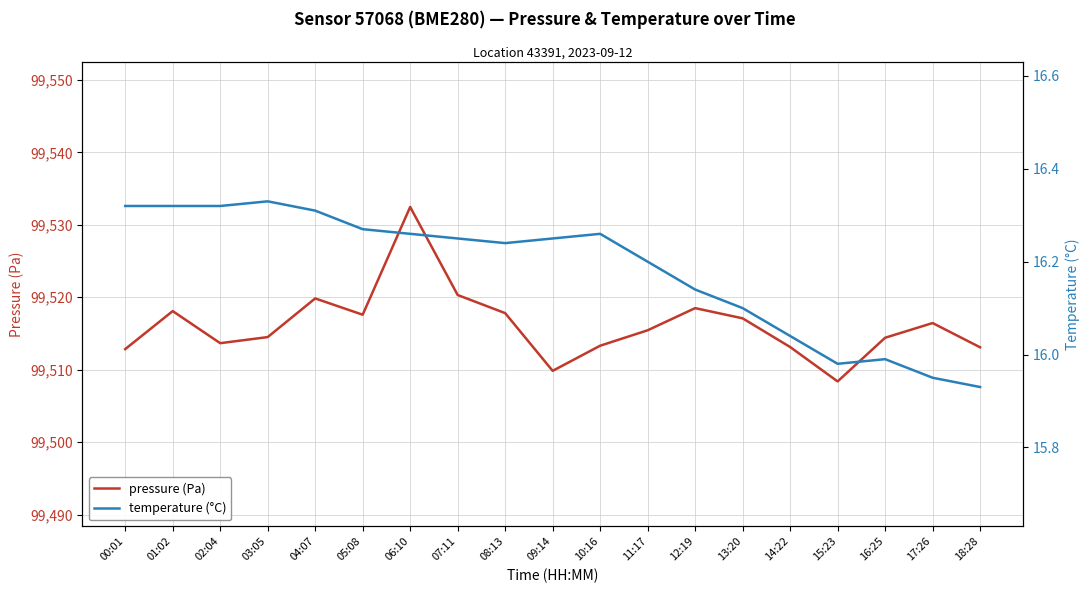

How many series are shown in this chart?

2